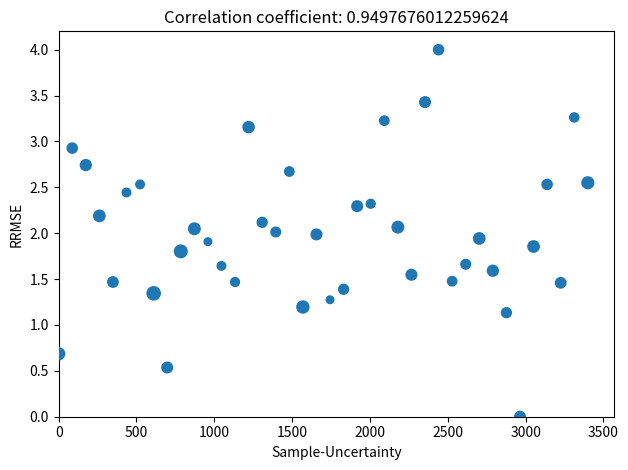

What is the range of Y values (max minus min)?

4.0